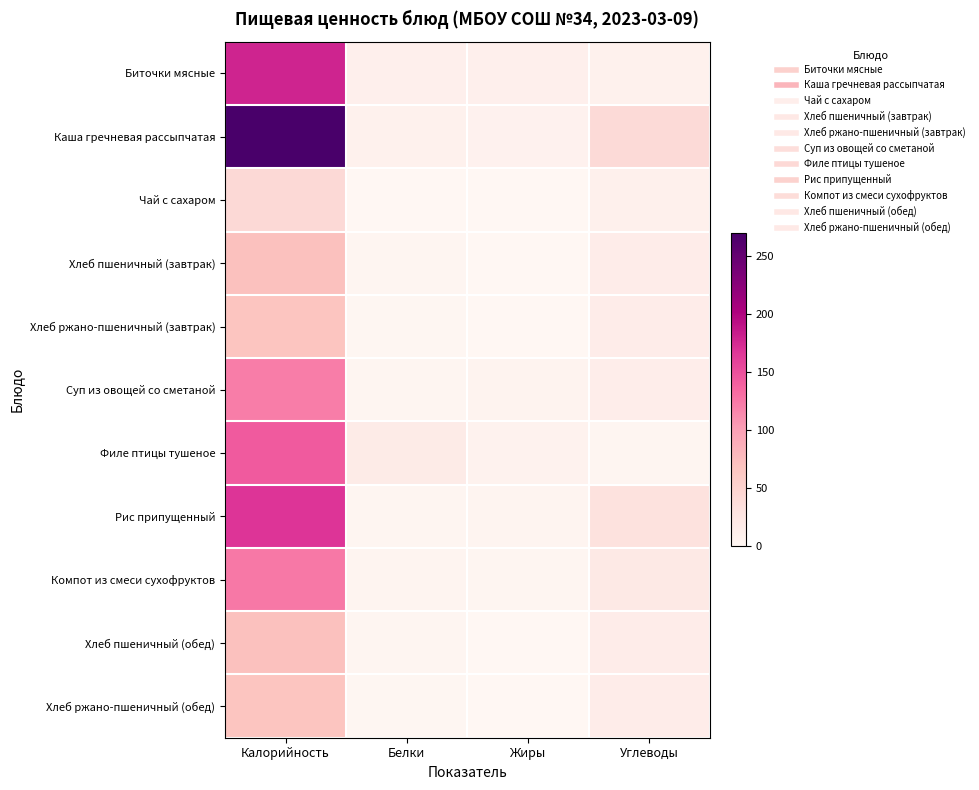

At Углеводы, list the series in order from smallest to largest.

Филе птицы тушеное, Биточки мясные, Чай с сахаром, Суп из овощей со сметаной, Хлеб пшеничный (завтрак), Хлеб пшеничный (обед), Хлеб ржано-пшеничный (завтрак), Хлеб ржано-пшеничный (обед), Компот из смеси сухофруктов, Рис припущенный, Каша гречневая рассыпчатая